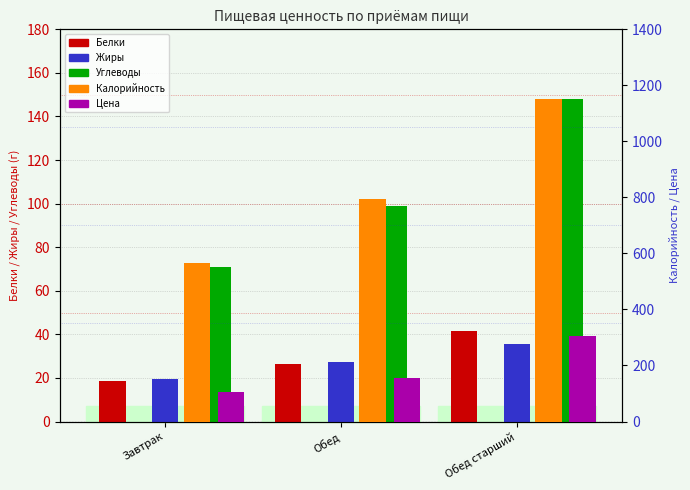

Where does the Углеводы series first go above 98?

Обед